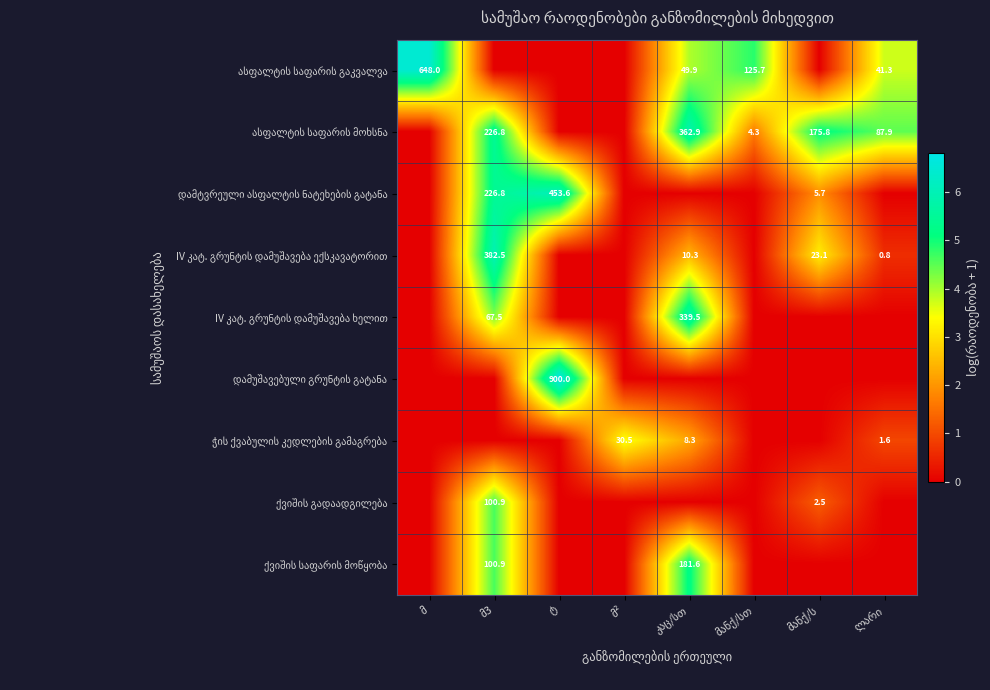

Which series has the widest spread of values?

დამუშავებული გრუნტის გატანა